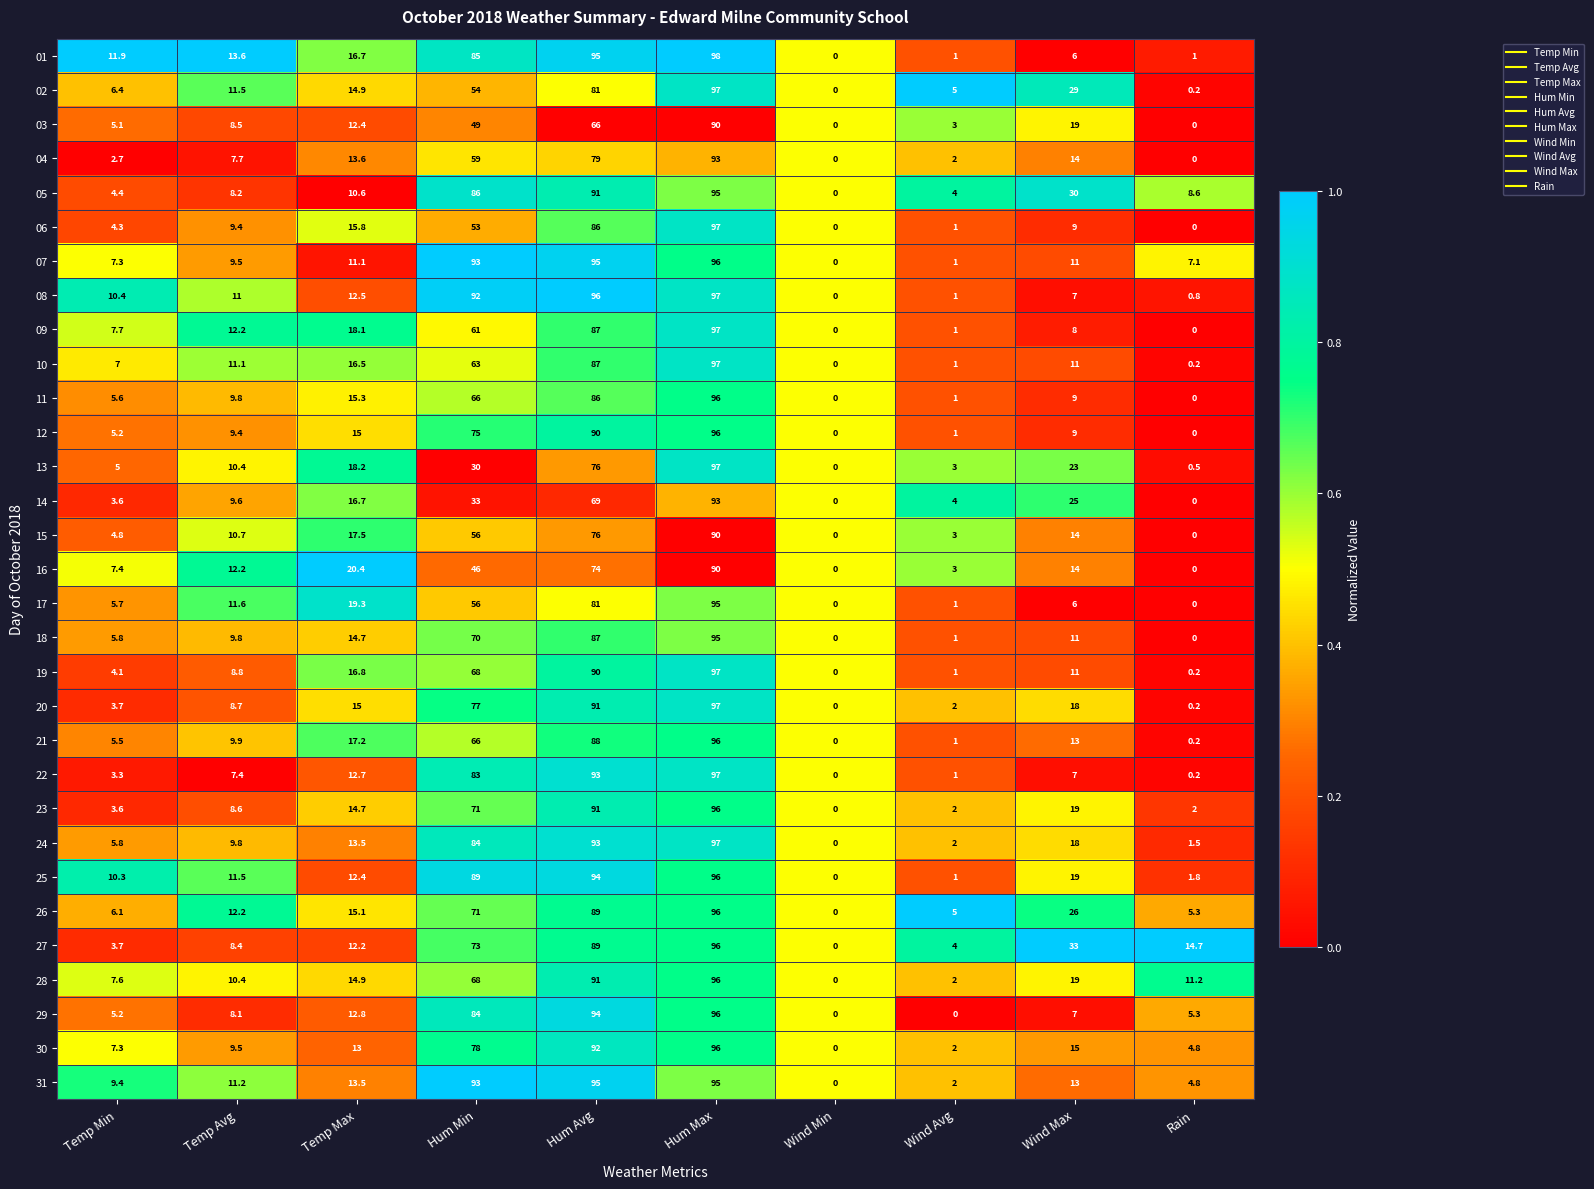

Count the number of categories in the chart.

10